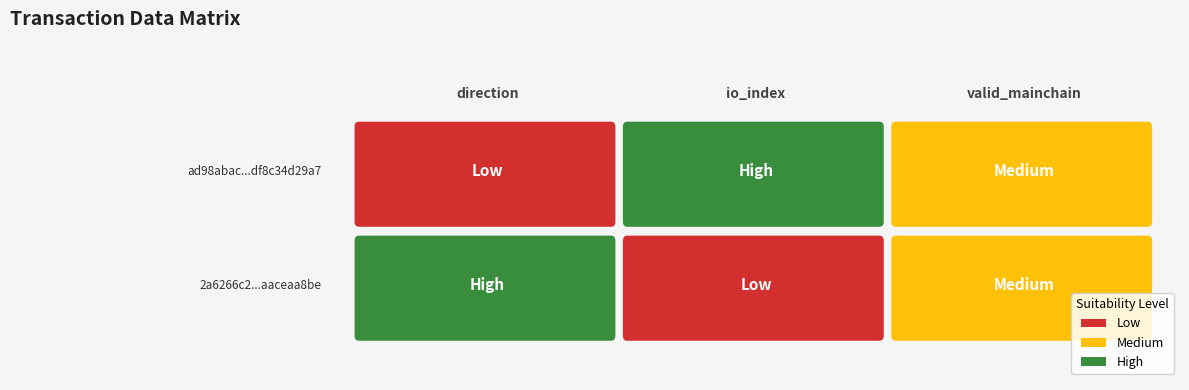

List the series in order of their peak value, highest first.

ad98abac6d2ccf265ba6e15adfd3df8c34d29a7, 2a6266c2bab025a1ab84fe83121569aaceaa8be